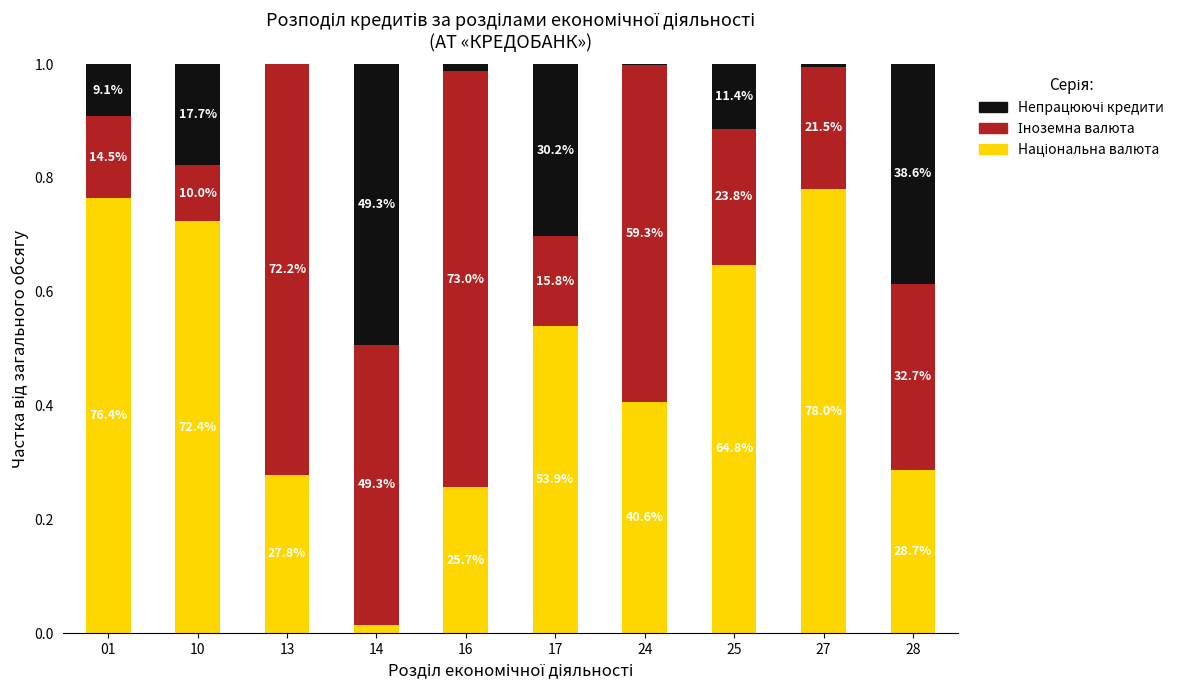

Are the bars horizontal?

No